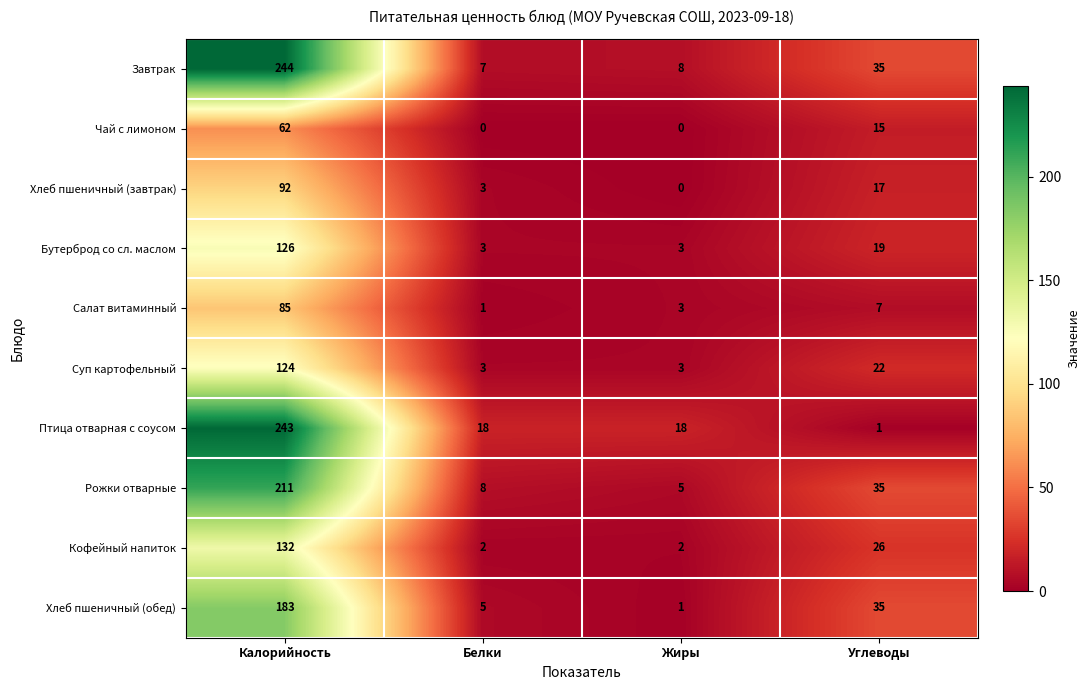

What is the difference between the maximum and second lowest values in the Рожки отварные series?

203